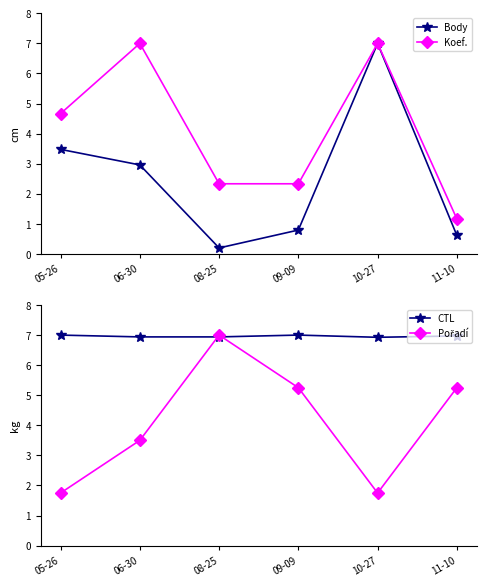

What is the minimum value for Pořadí?

1.8